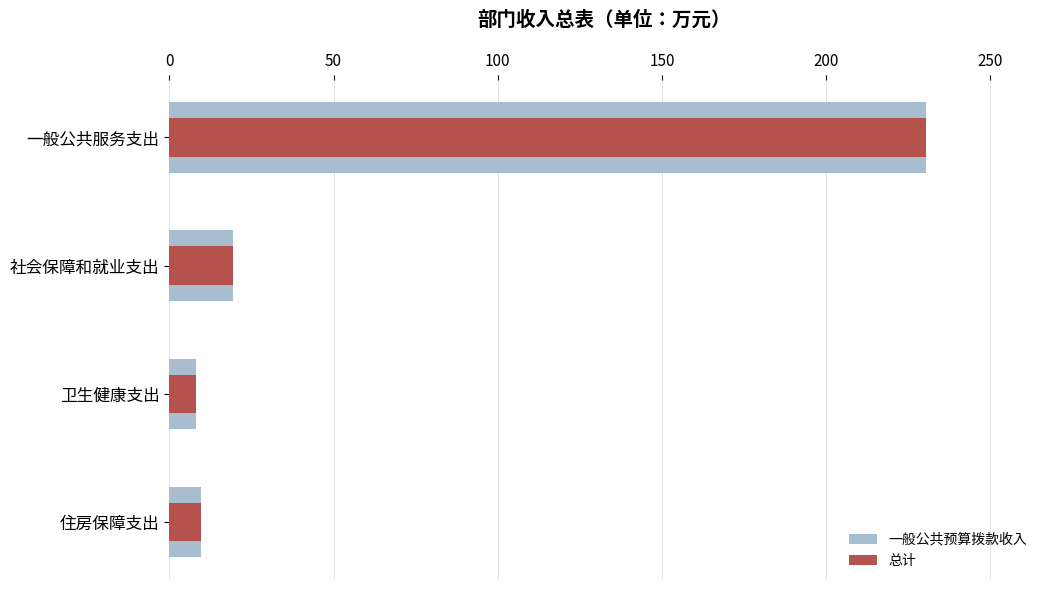

Between 50 and 150, which series saw the biggest shift?

一般公共预算拨款收入